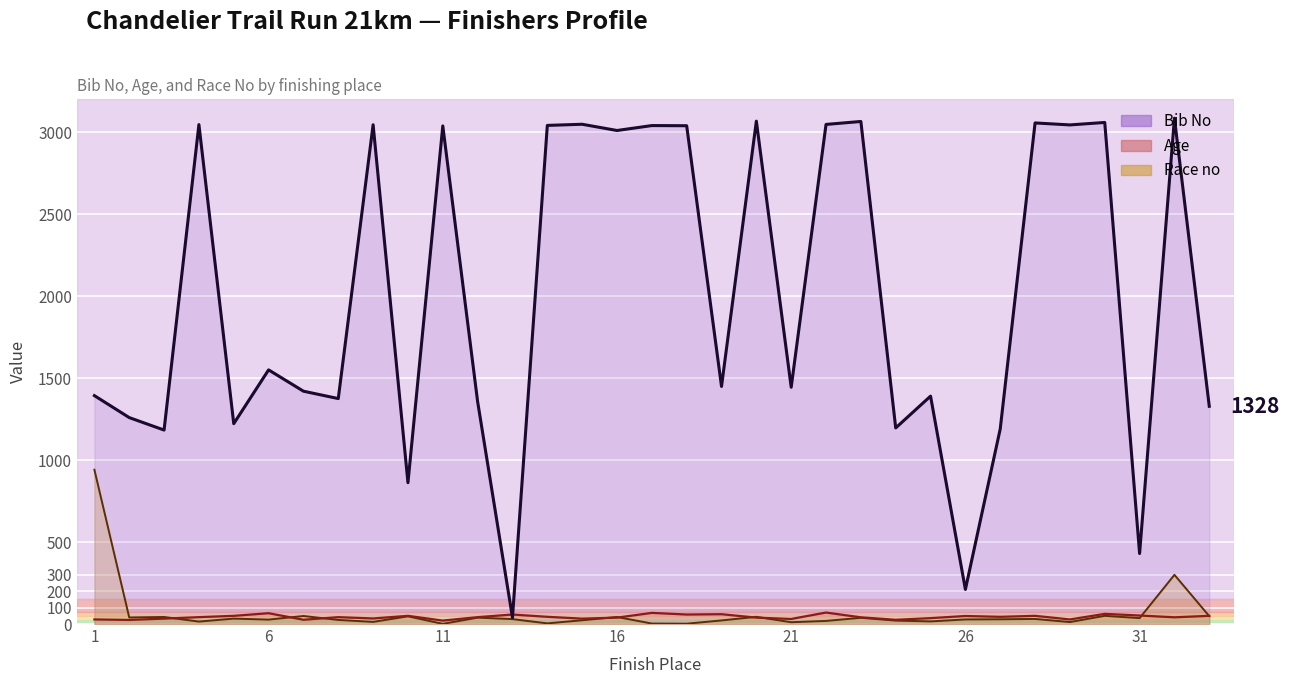

What is the value of the Age point at the 4th from the left?

42